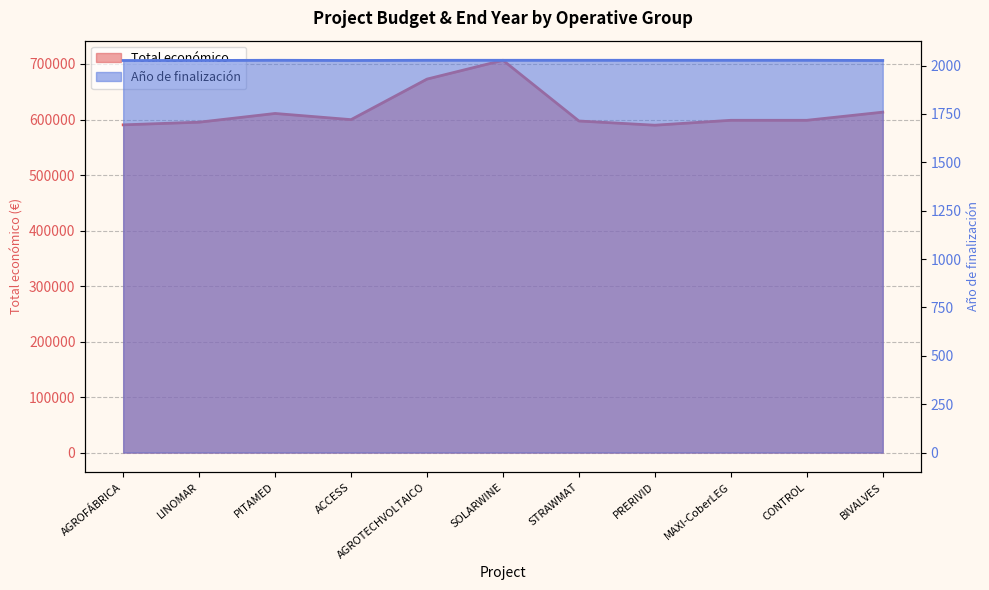

What is the highest value of the Año de finalización series?

2027